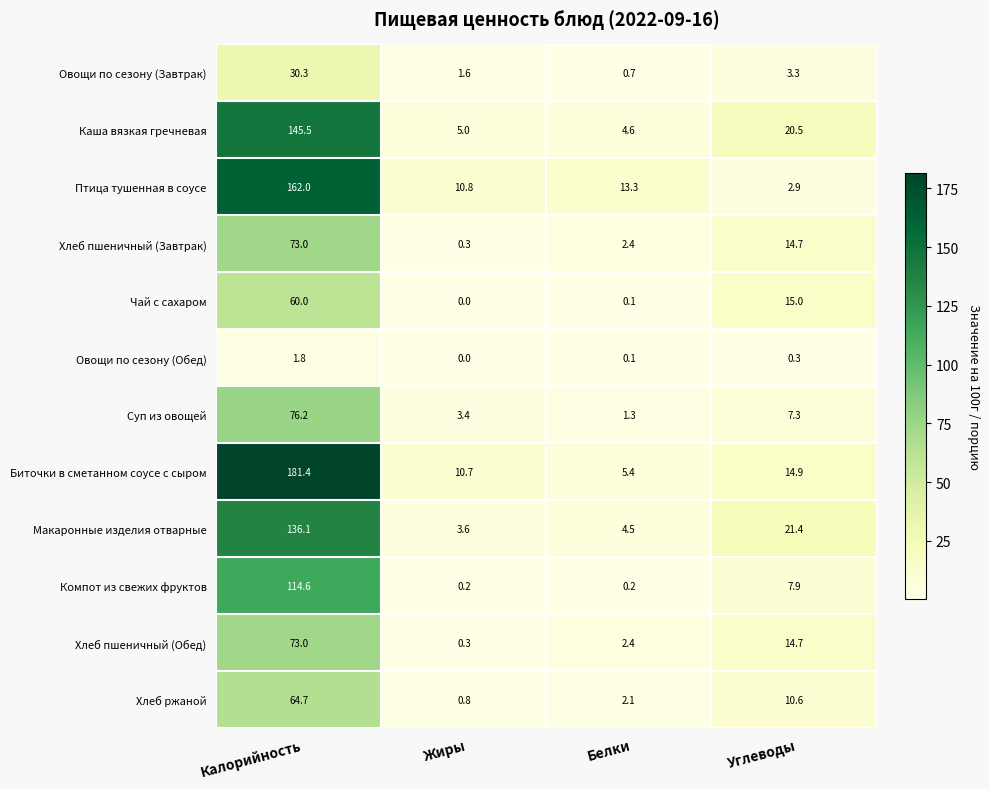

The value of Овощи по сезону (Завтрак) at Жиры is 1.6. True or false?

True